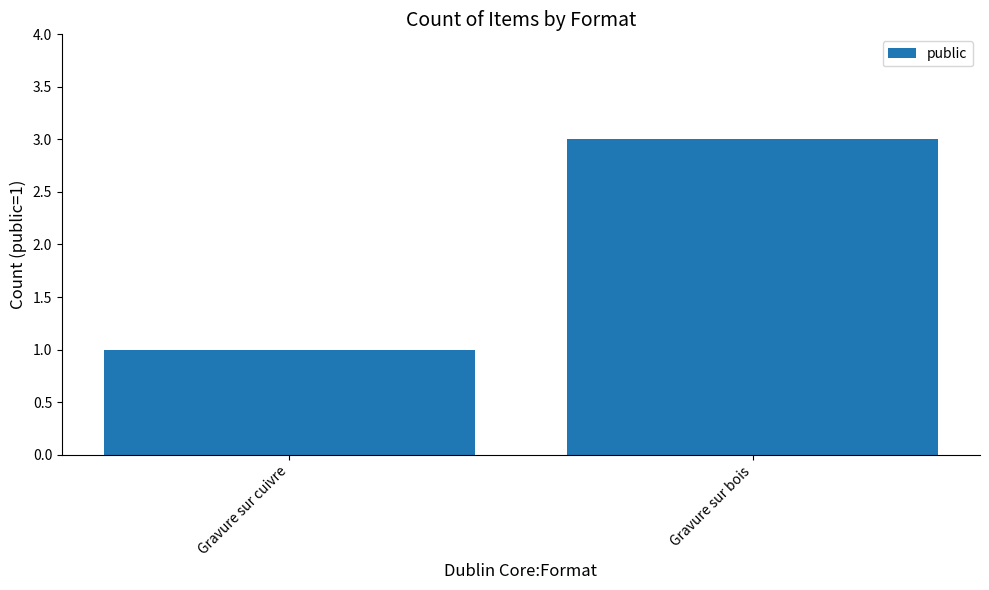

The chart shows a value of 1 at Gravure sur cuivre. True or false?

True